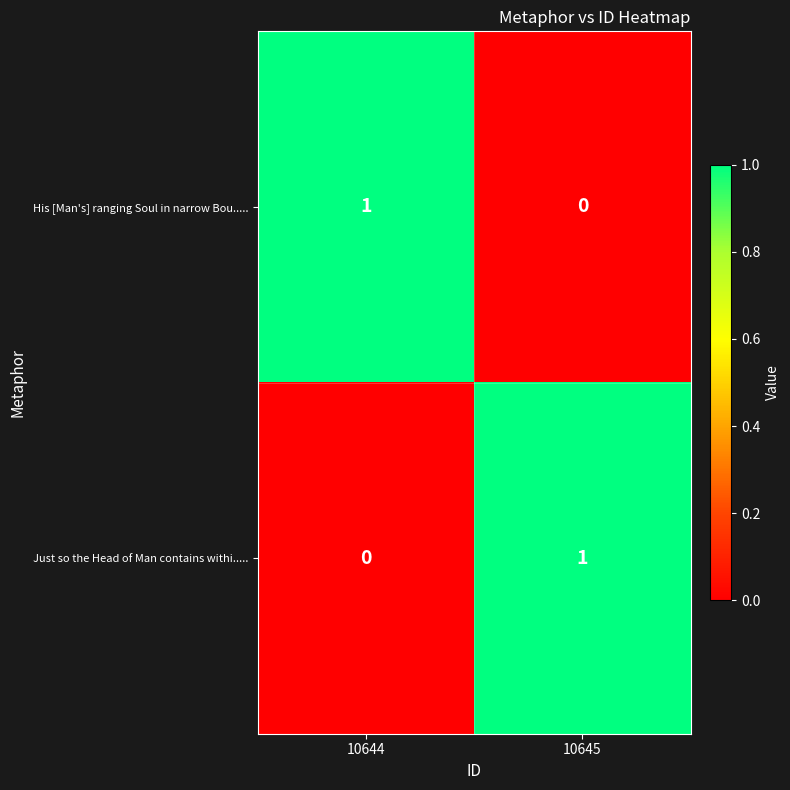

At which label does Just so the Head of Man contains withi..... reach its minimum?

10644